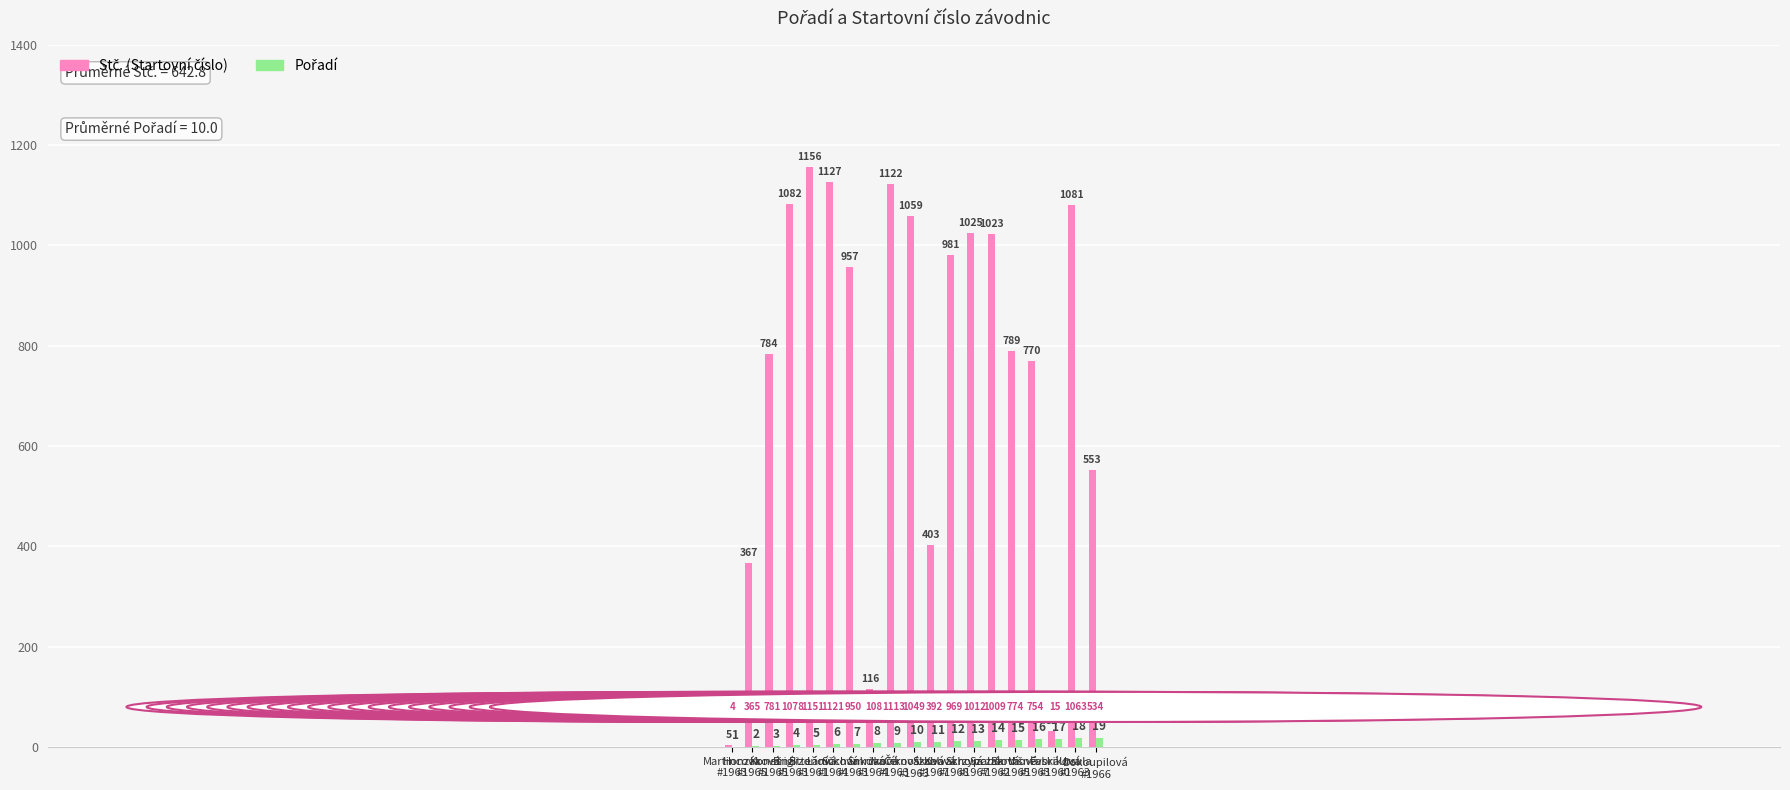

What is the maximum value shown in the chart?

1156